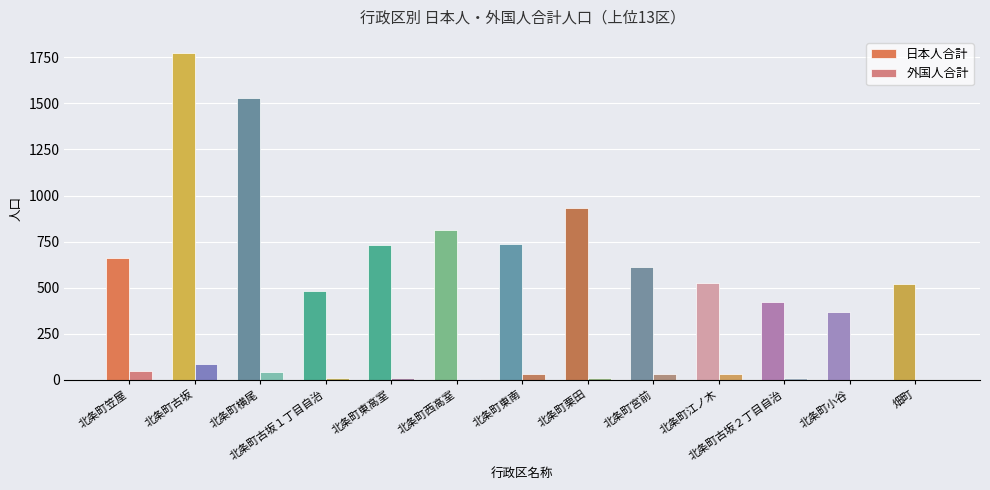

At which category is the sum across all series the highest?

北条町古坂